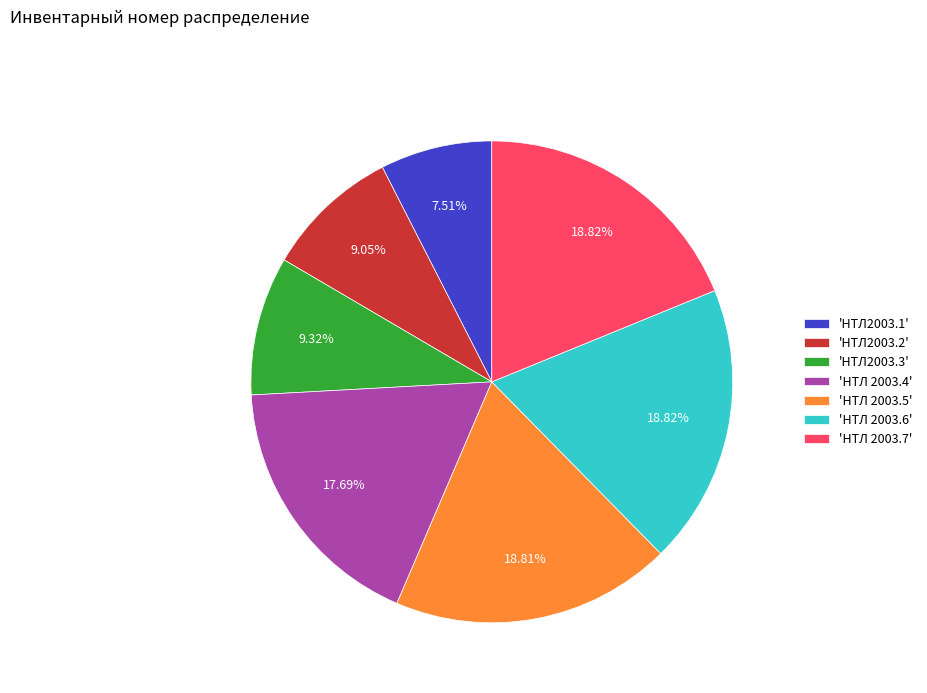

Approximately how many times larger is the value at 'НТЛ2003.1' compared to 'НТЛ2003.3'?

0.8